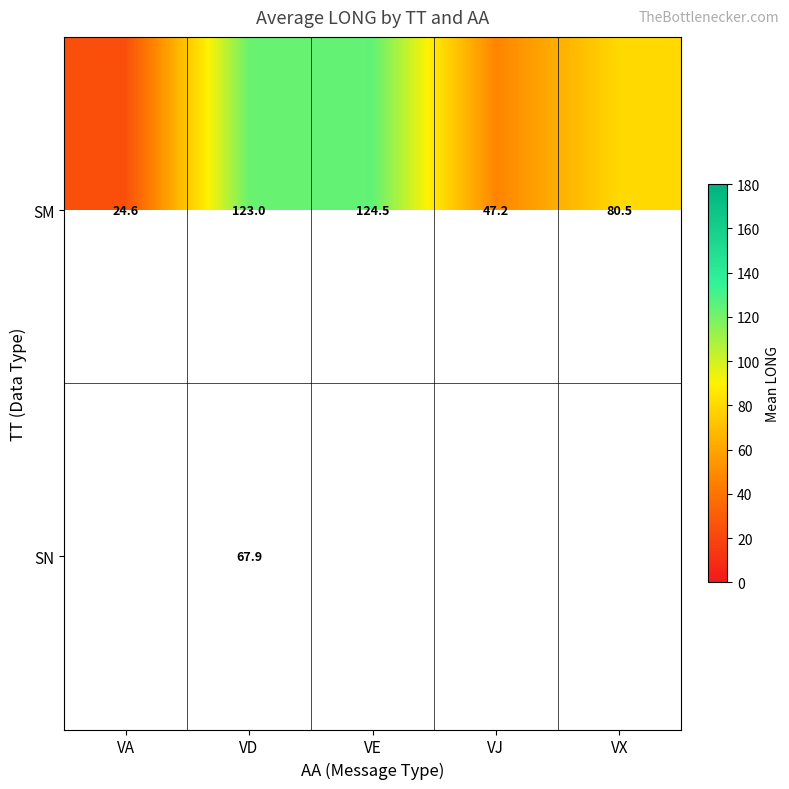

Is the value of SN at VD greater than the value of SM at VD?

No